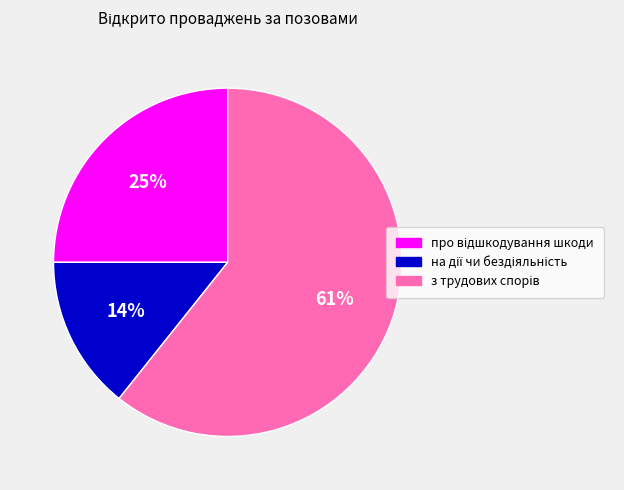

Count the number of slices in the pie.

3